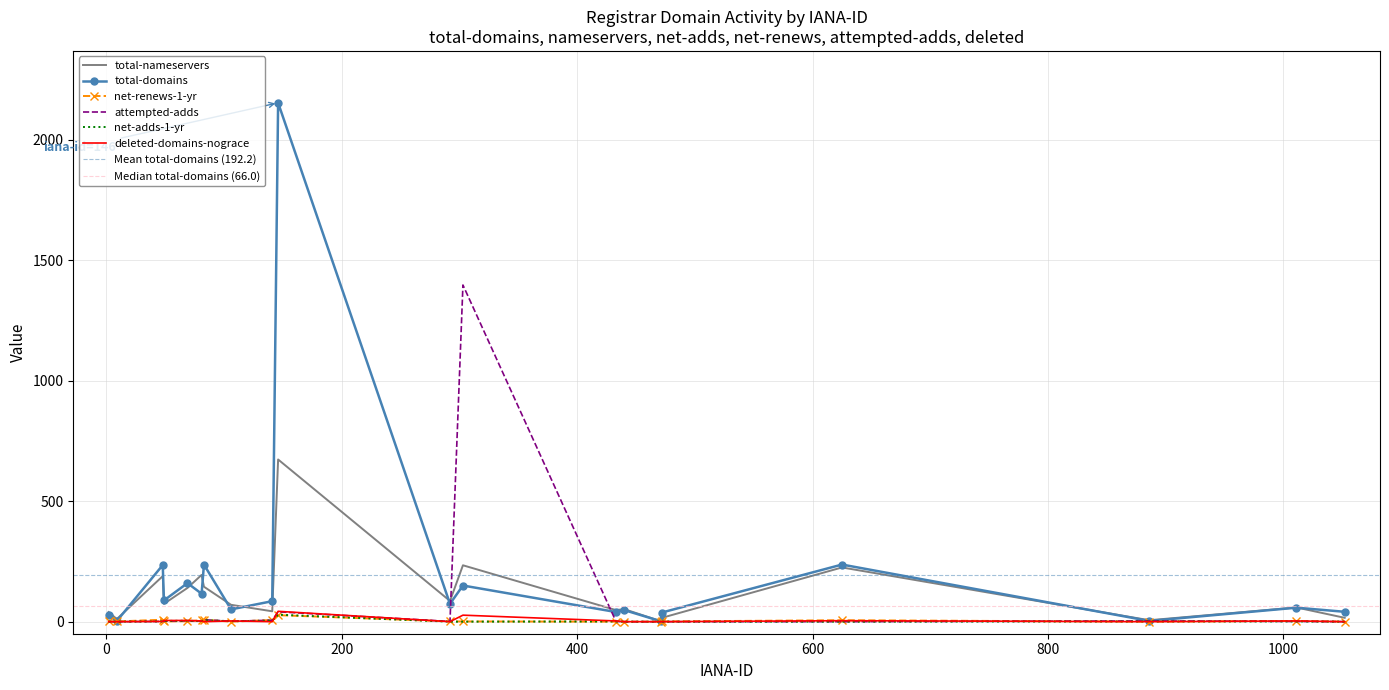

Read the total-nameservers value at 1011, to the nearest 50.

50